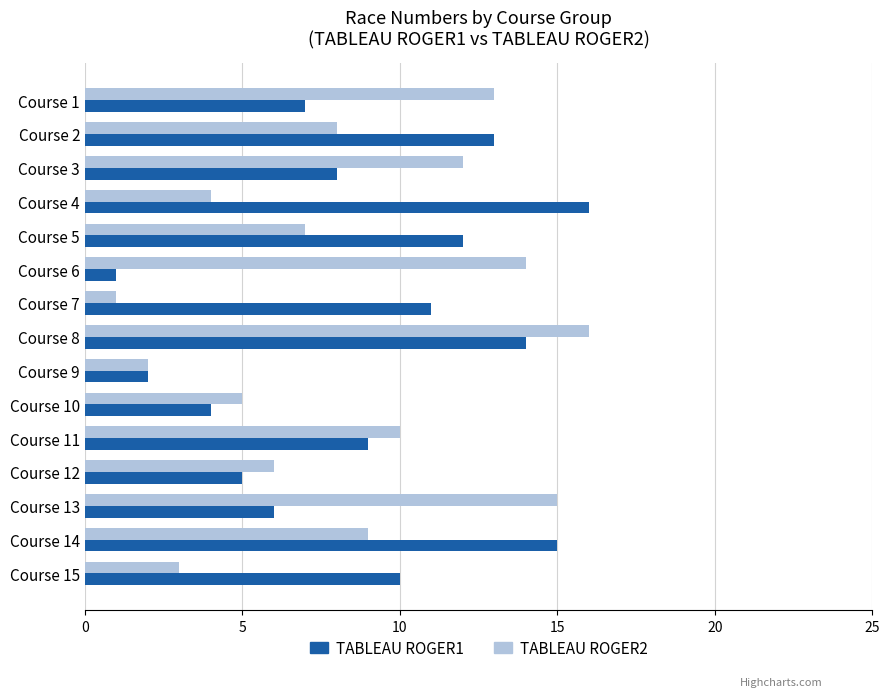

At Course 8, list the series in order from smallest to largest.

TABLEAU ROGER1, TABLEAU ROGER2